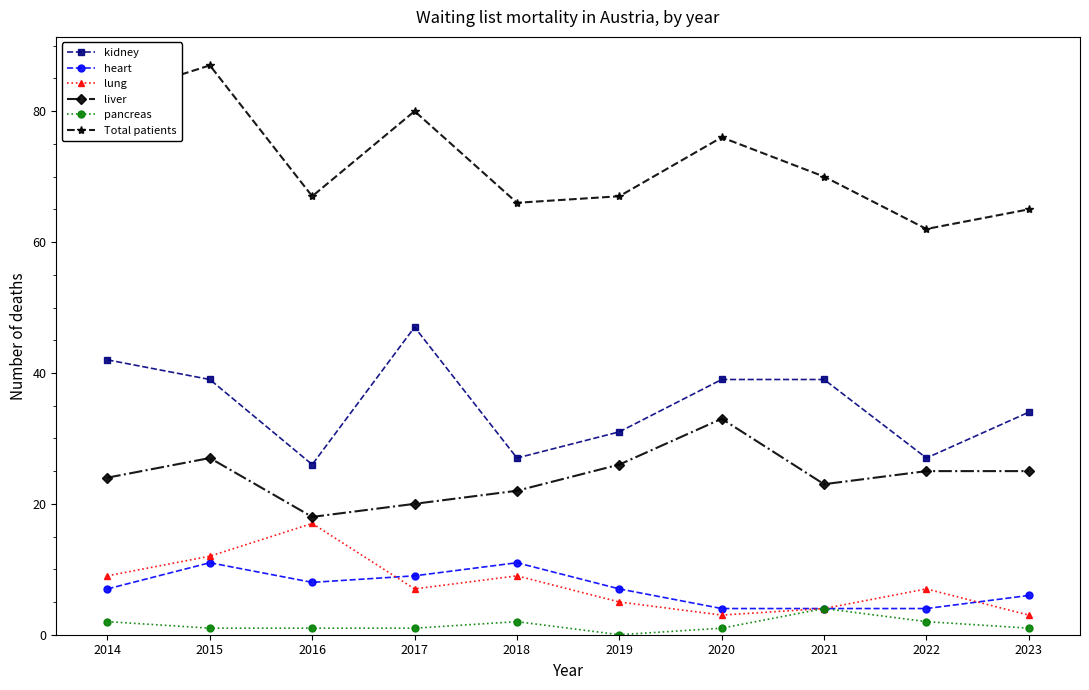

Is it true that liver equals 18 at 2016?

True